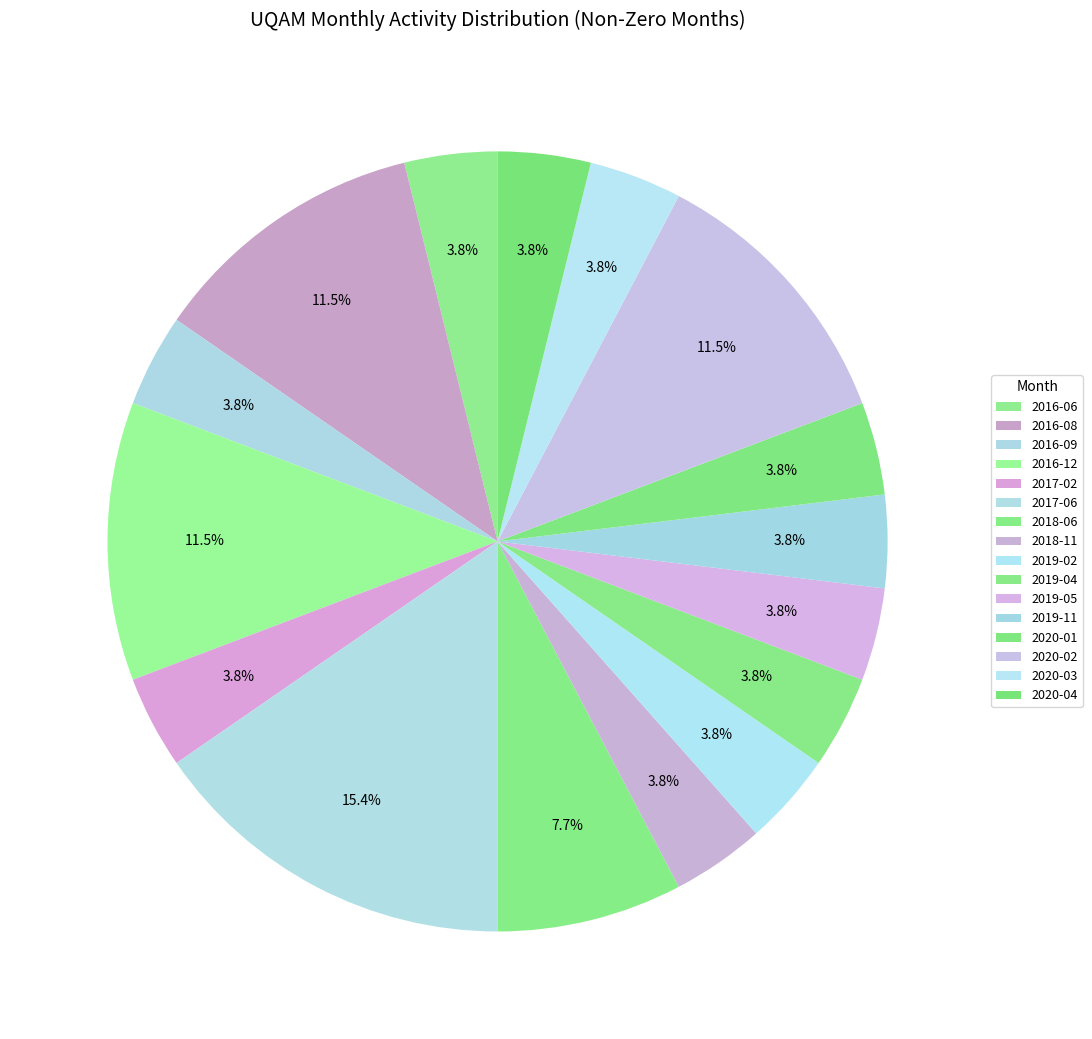

What percentage do 2020-02 and 2016-09 together represent?

15.4%